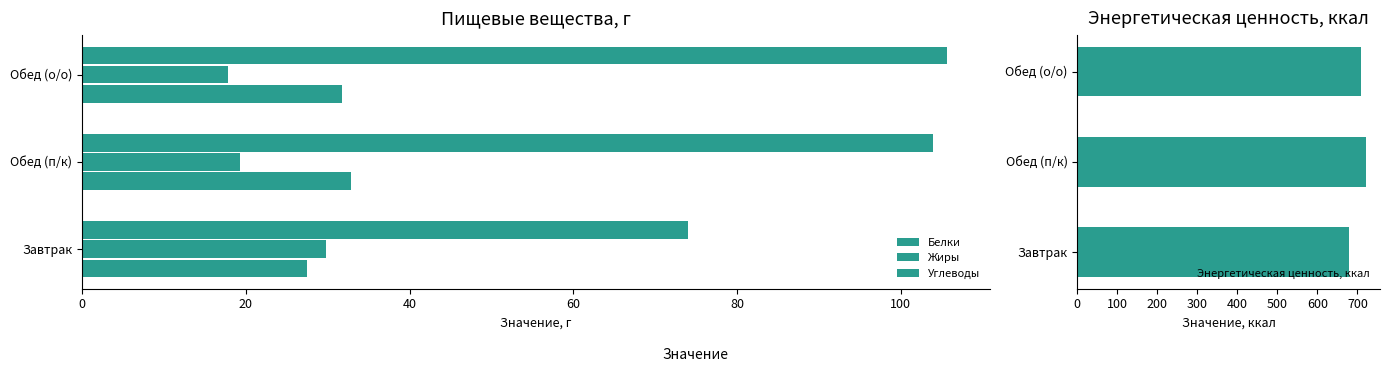

The value of Энергетическая ценность, ккал at Обед (о/о) is 709.6. True or false?

True